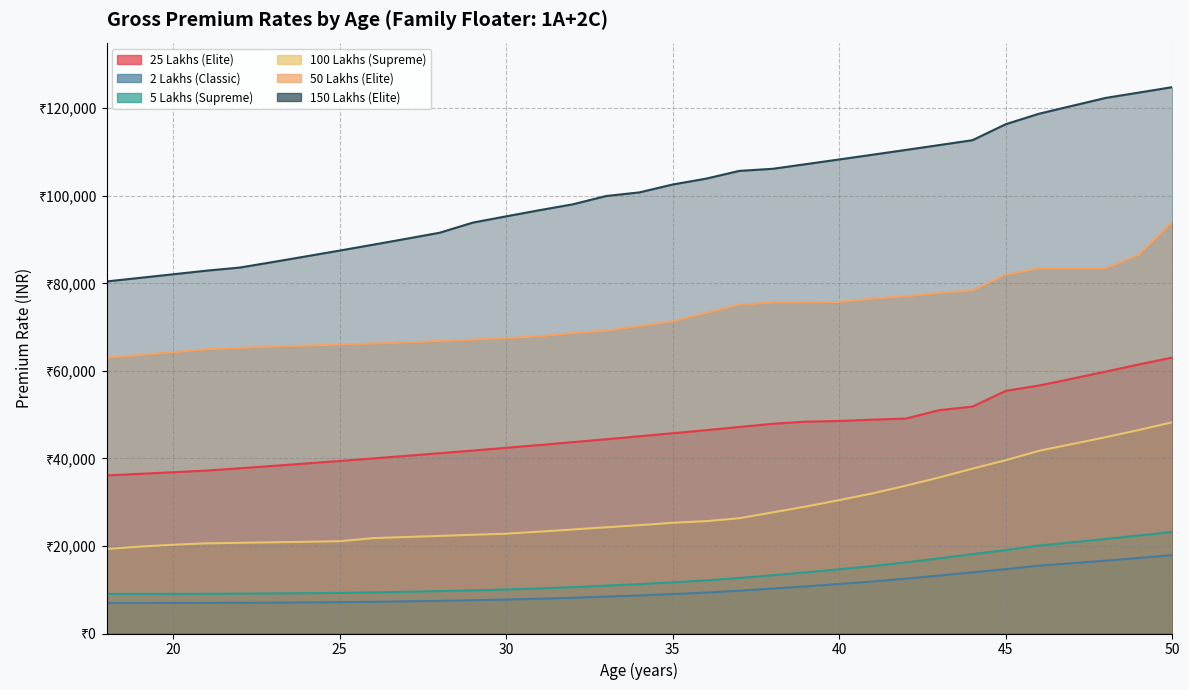

What is the smallest value displayed?

6975.3